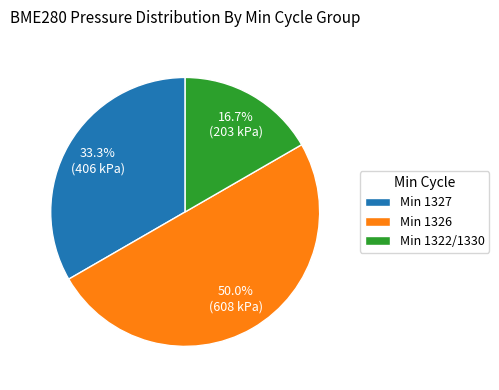

How many slices are in this pie chart?

3